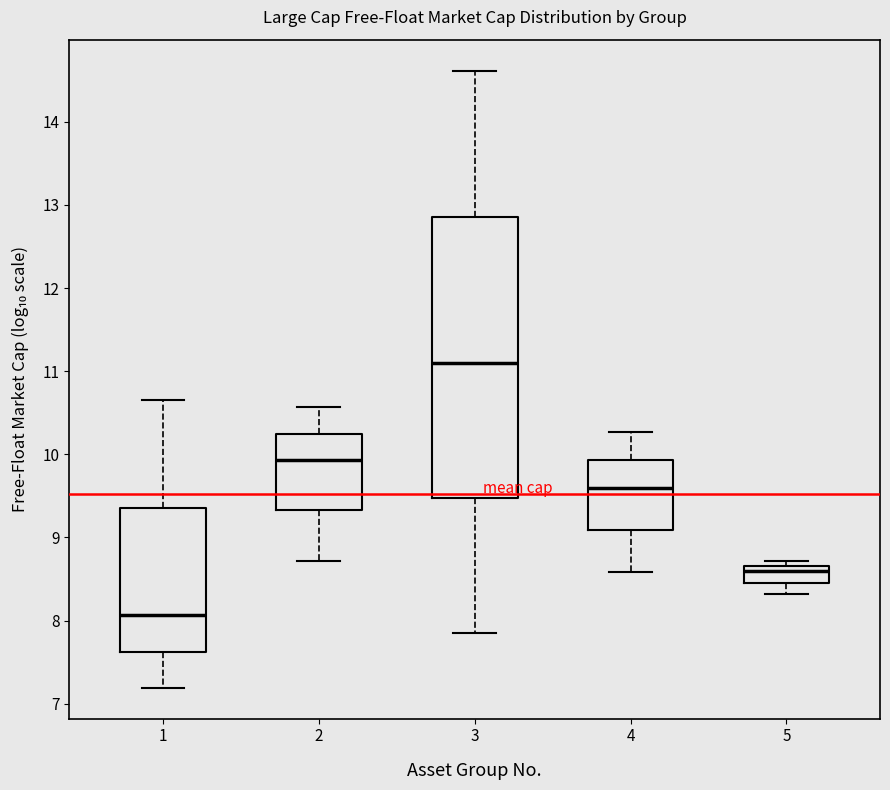

Where is the upper edge of the box at x = 4 on the y-axis? The values are not printed on the chart, so give them approximately, as read against the axis.

9.9